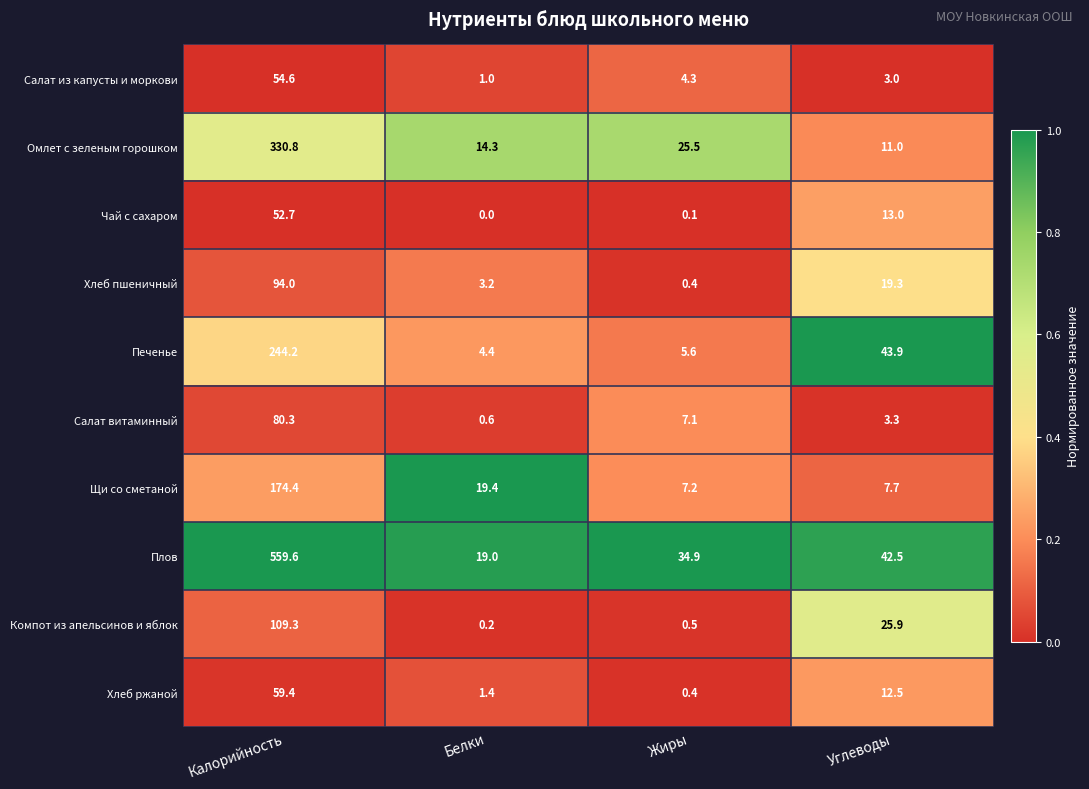

Which series has the largest range (max minus min)?

Плов